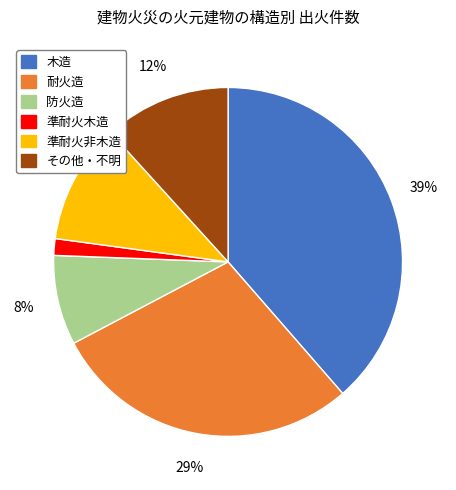

Does 準耐火木造 represent more than half of the total?

No